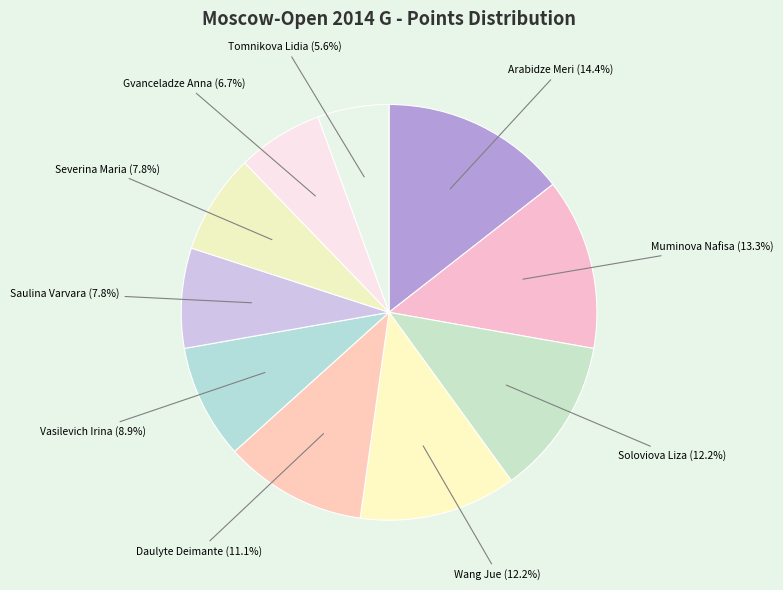

Is it true that Tomnikova Lidia is 1% of the pie?

False